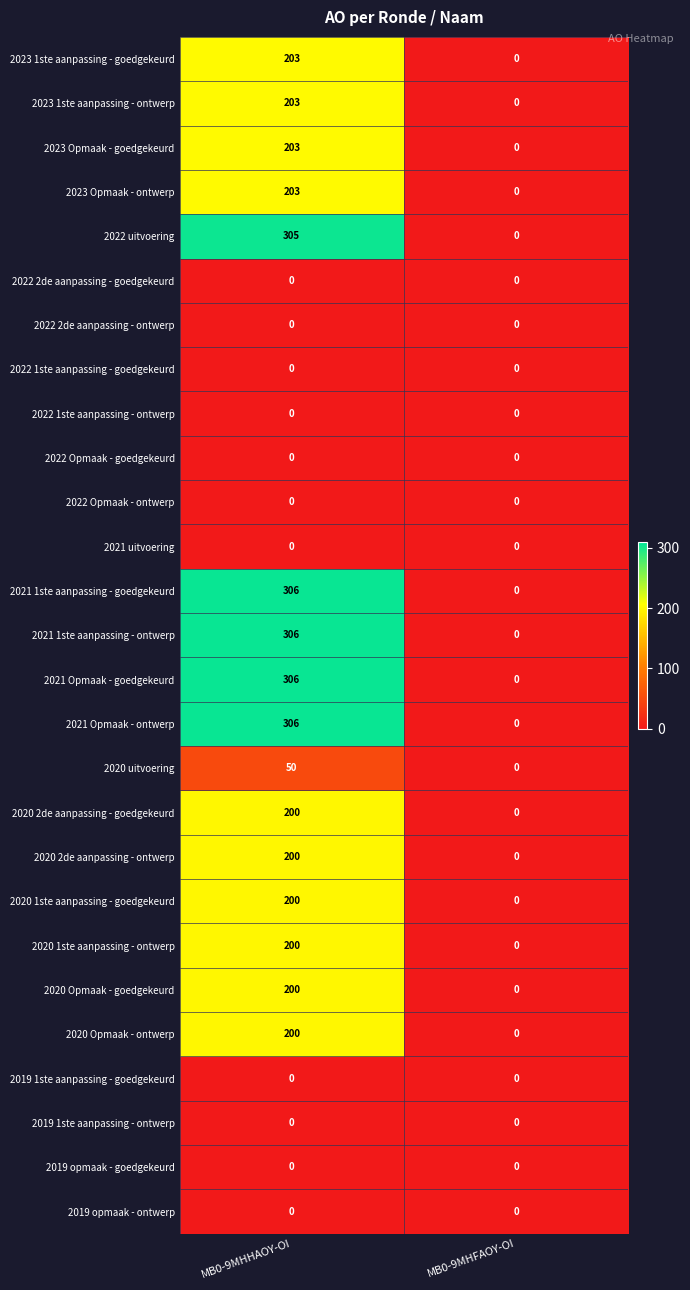

How many distinct data groups are displayed?

27